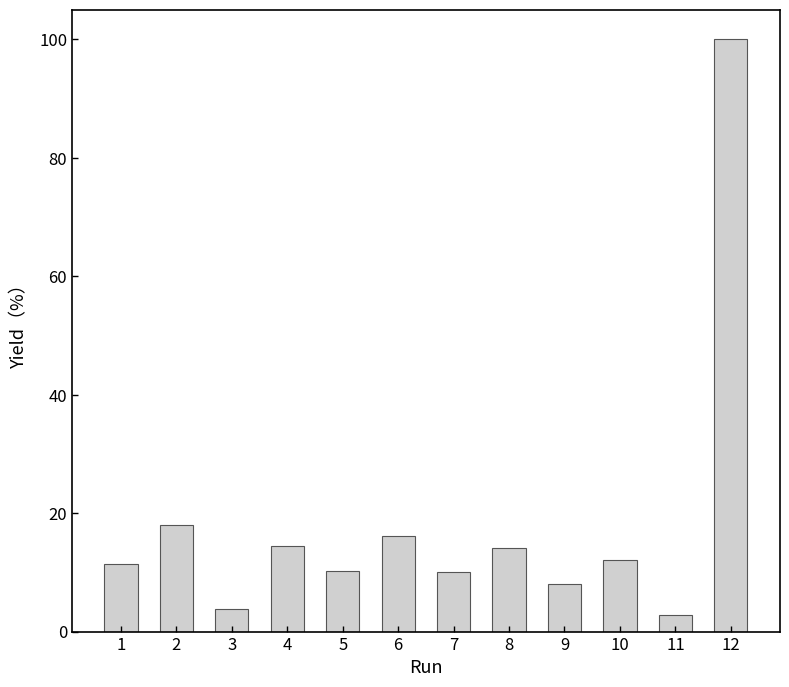

What is the change in value from 4 to 8?

-0.4